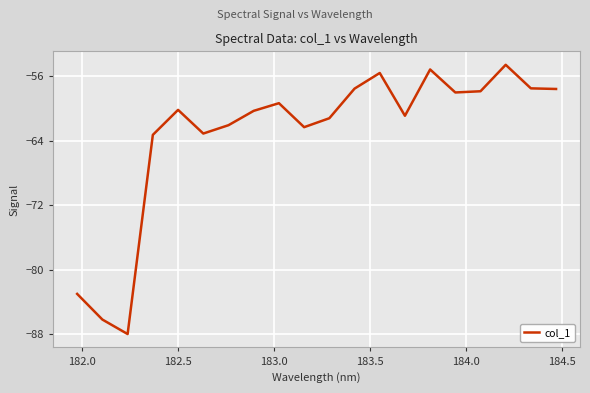

How many interior local peaks (higher than both neighbors) does the data have?

5